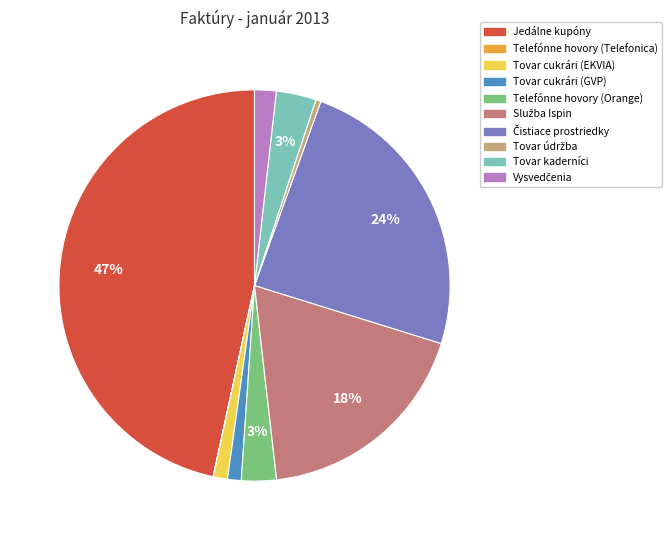

Which category has the biggest portion of the pie?

Jedálne kupóny